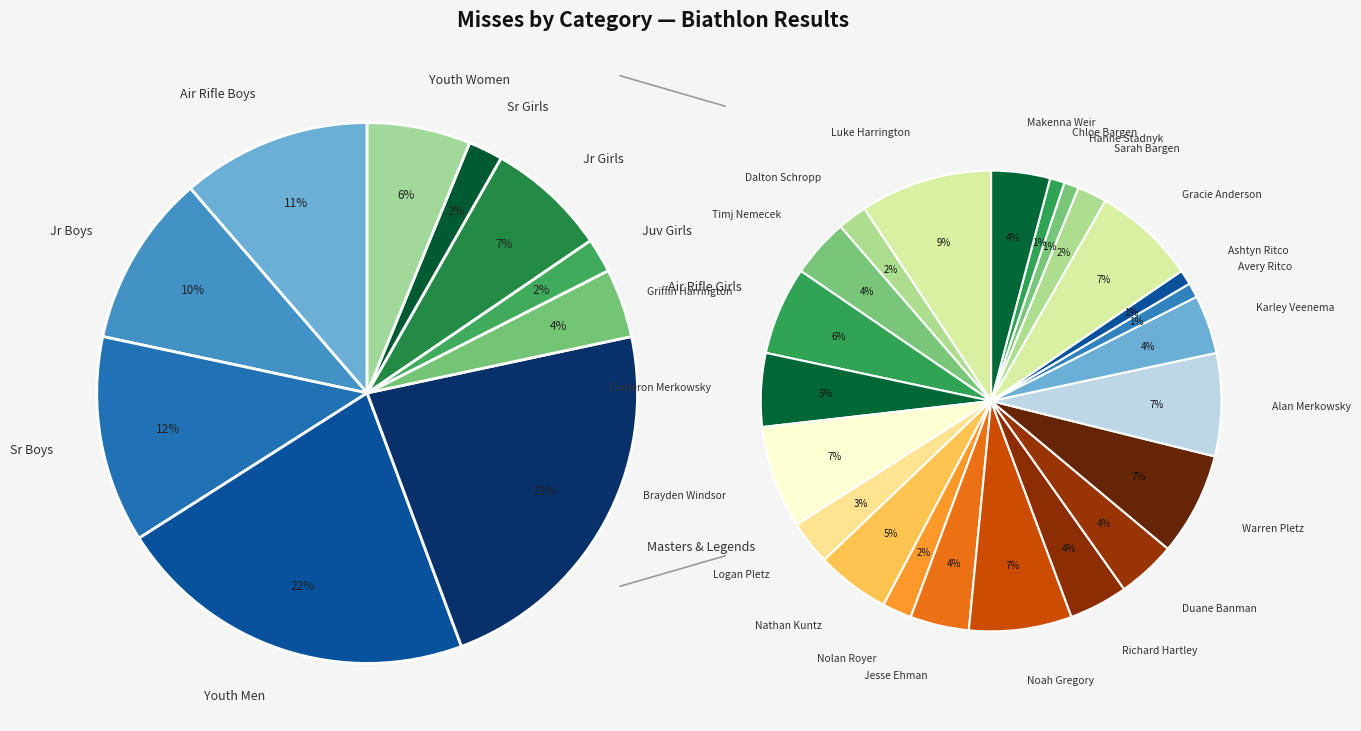

Approximately how many times larger is the value at Cameron Merkowsky compared to Chloe Bargen?

5.0